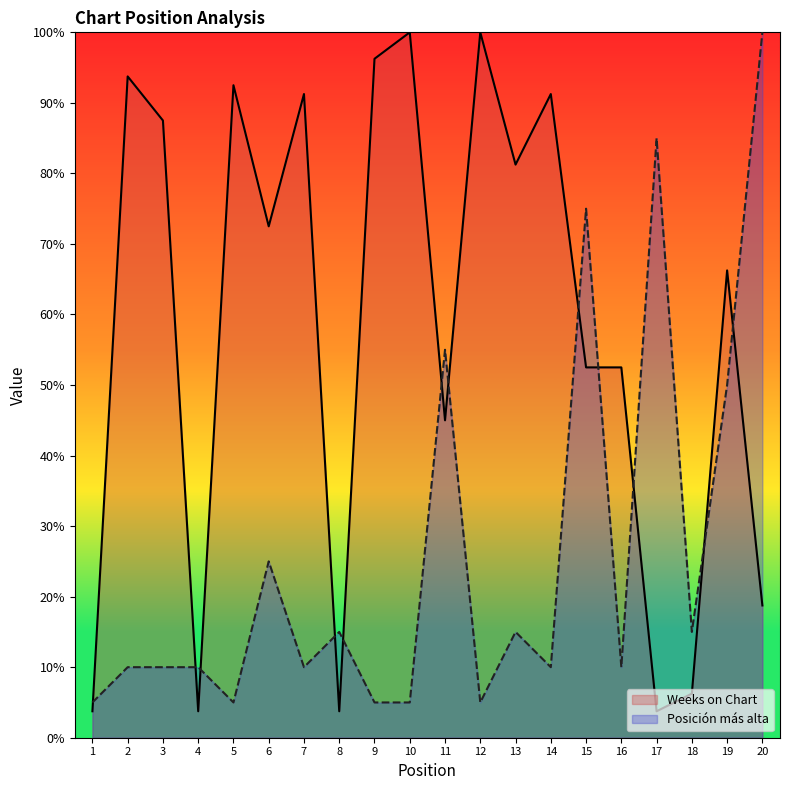

Which label corresponds to the smallest value in the chart?

1